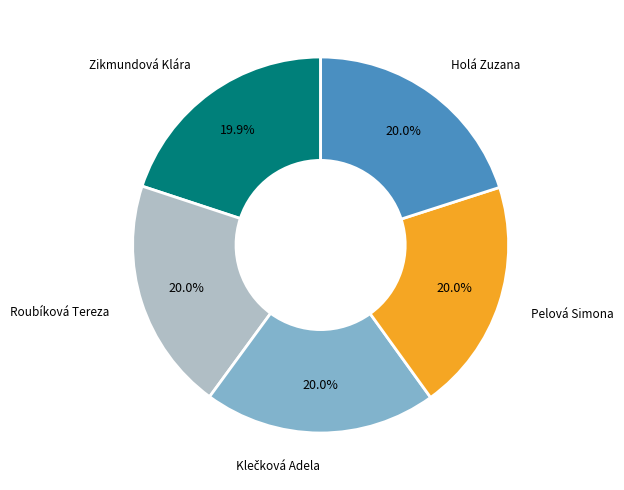

The Roubíková Tereza slice represents 11% of the pie. True or false?

False